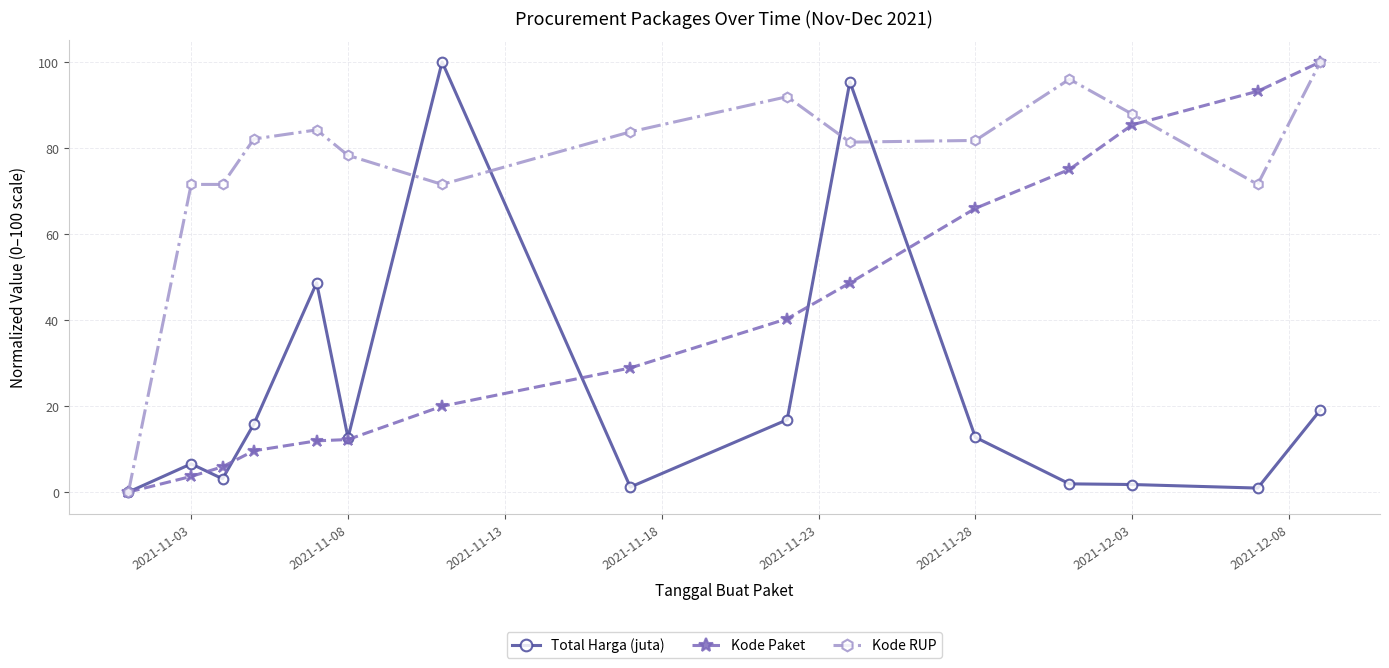

Which series has the largest total across all categories?

Kode RUP